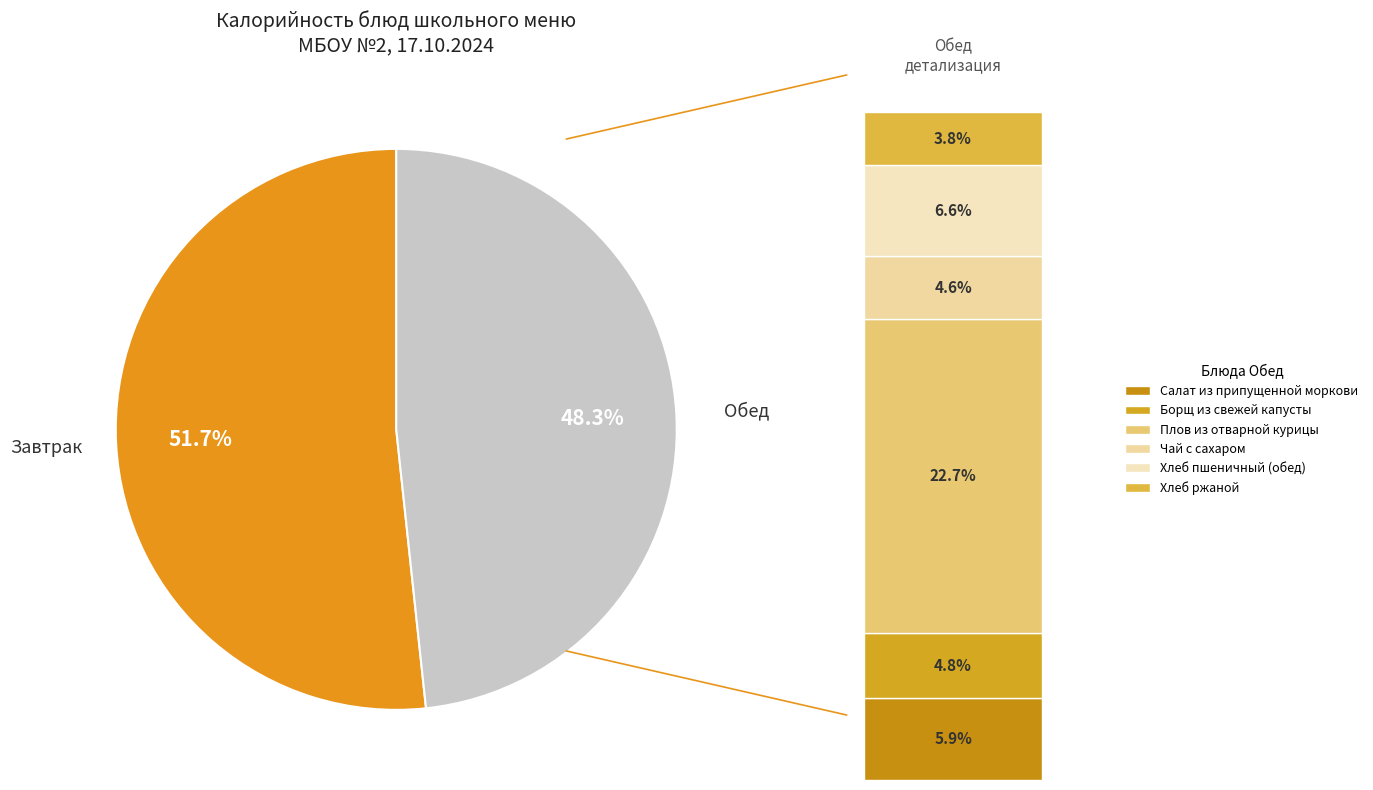

Which slice is the smallest?

Хлеб ржаной